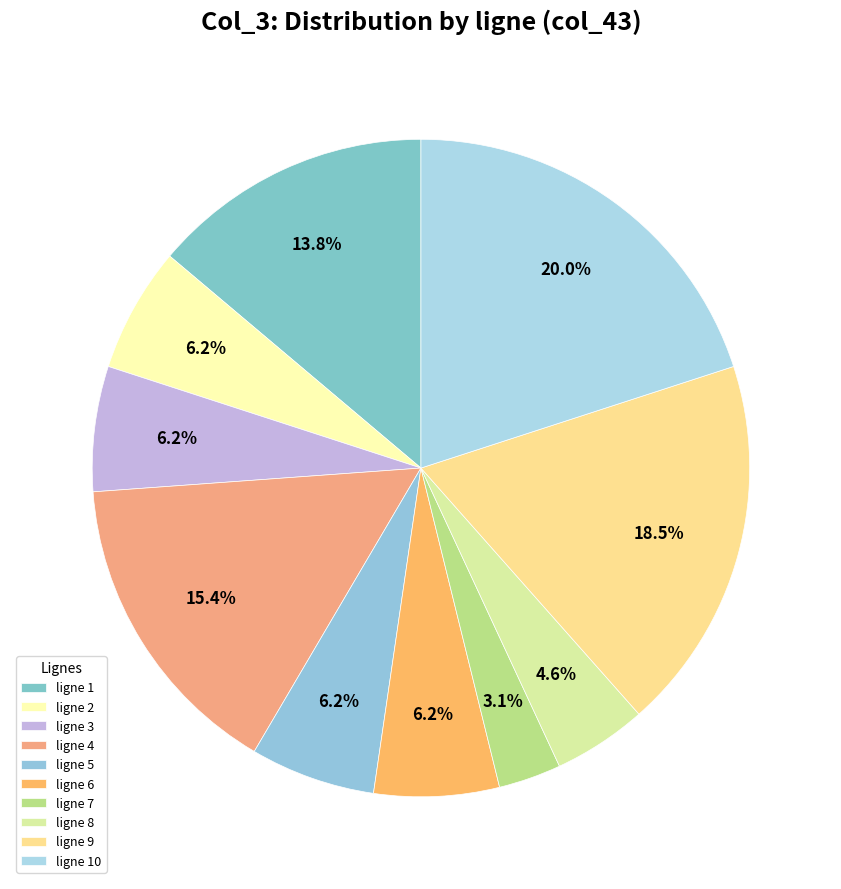

Does ligne 2 account for over 50% of the chart?

No